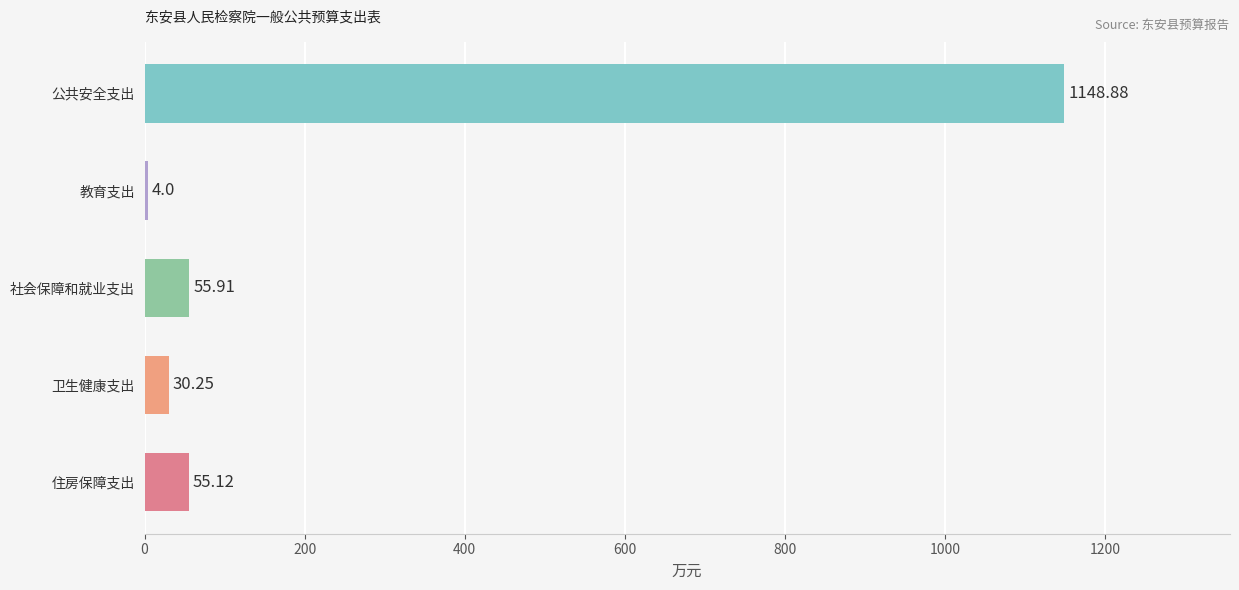

Which category has the highest value across all series?

公共安全支出